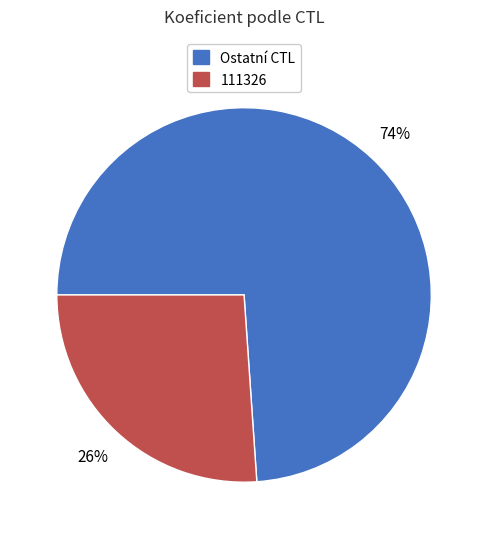

How many segments does this pie chart have?

2